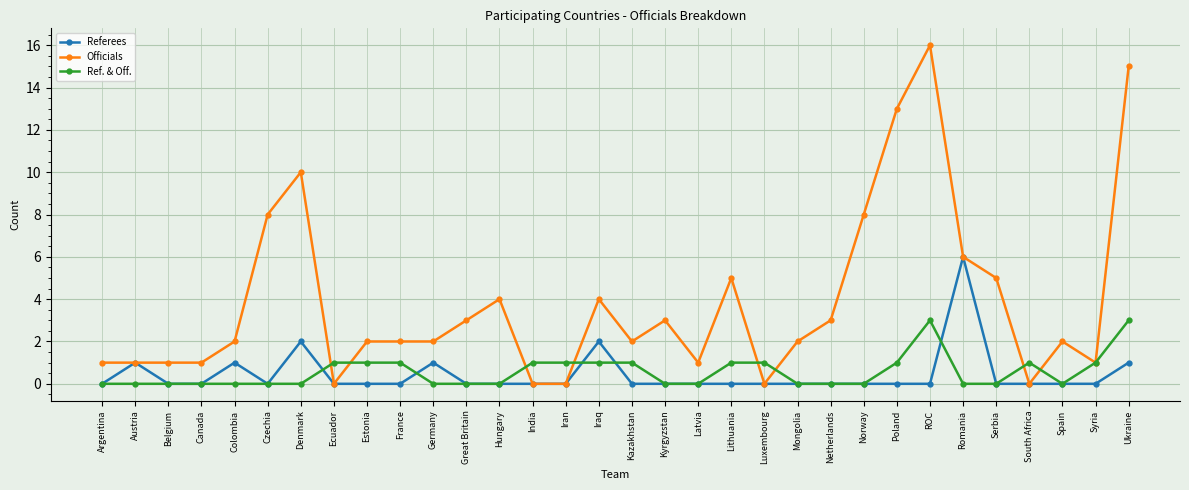

Reading left to right, list all the values displayed in this chart.

Referees: 0	1	0	0	1	0	2	0	0	0	1	0	0	0	0	2	0	0	0	0	0	0	0	0	0	0	6	0	0	0	0	1
Officials: 1	1	1	1	2	8	10	0	2	2	2	3	4	0	0	4	2	3	1	5	0	2	3	8	13	16	6	5	0	2	1	15
Ref. & Off.: 0	0	0	0	0	0	0	1	1	1	0	0	0	1	1	1	1	0	0	1	1	0	0	0	1	3	0	0	1	0	1	3